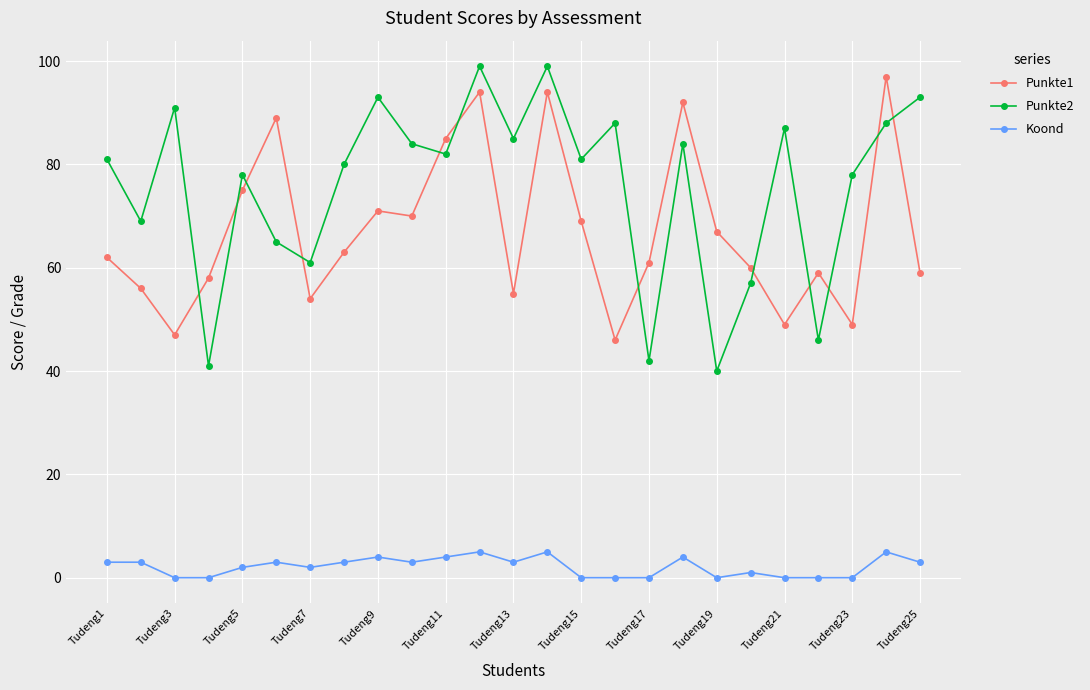

At how many categories does at least one series exceed 21?

25